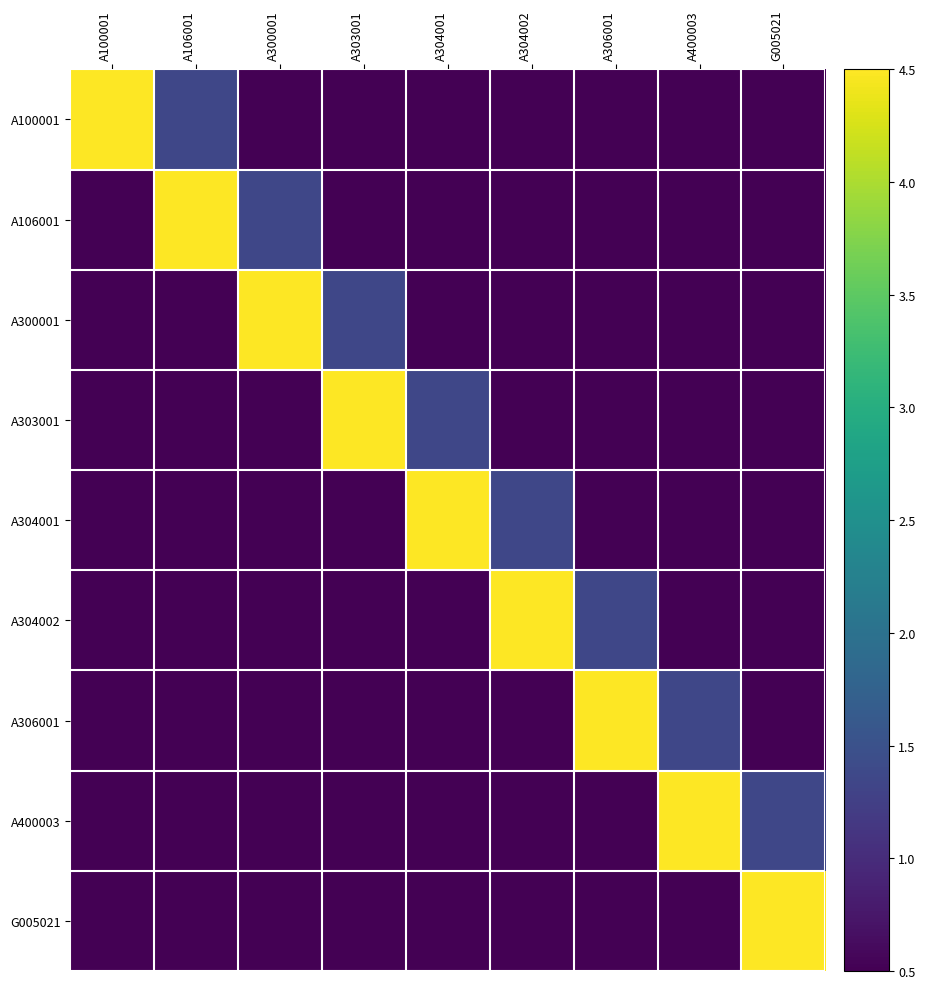

Which category has the highest value across all series?

A100001